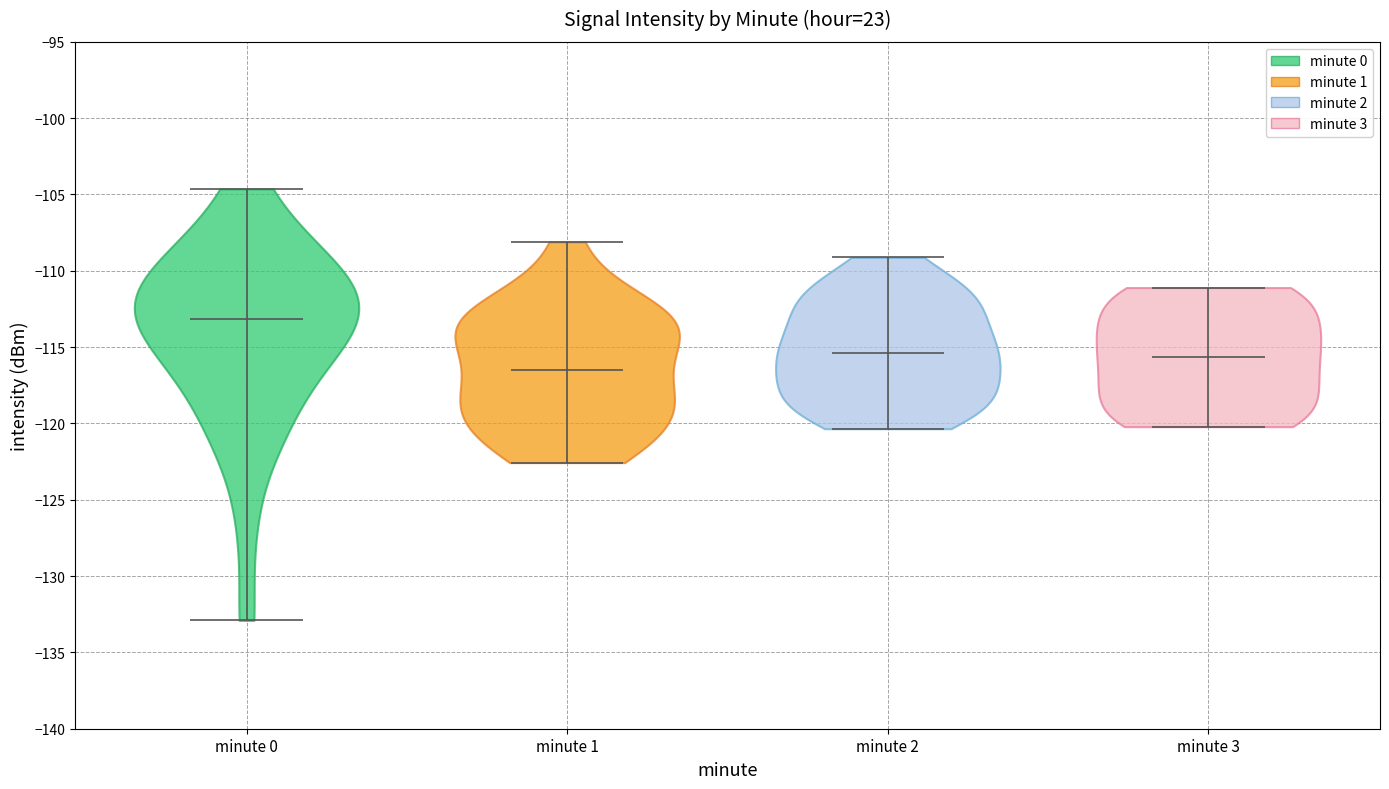

What is the highest point the violin for minute 2 reaches on the y-axis? The values are not printed on the chart, so give them approximately, as read against the axis.

-109.0